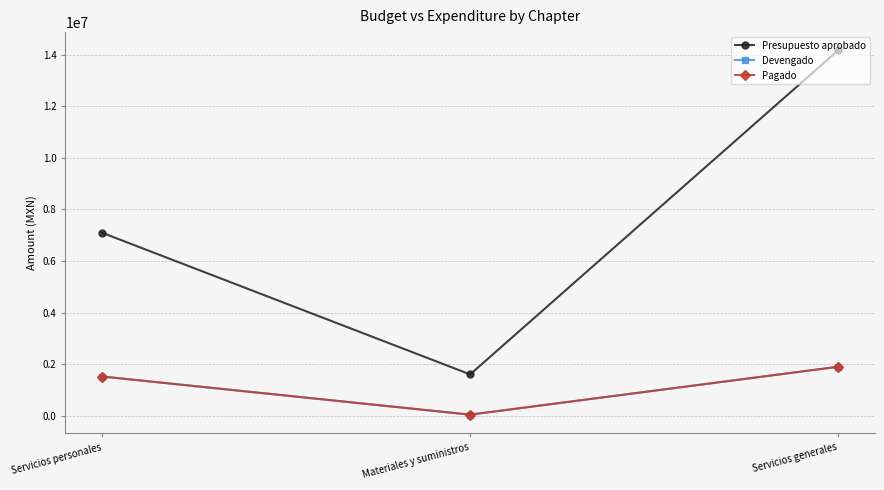

How many data points does each series have?

3